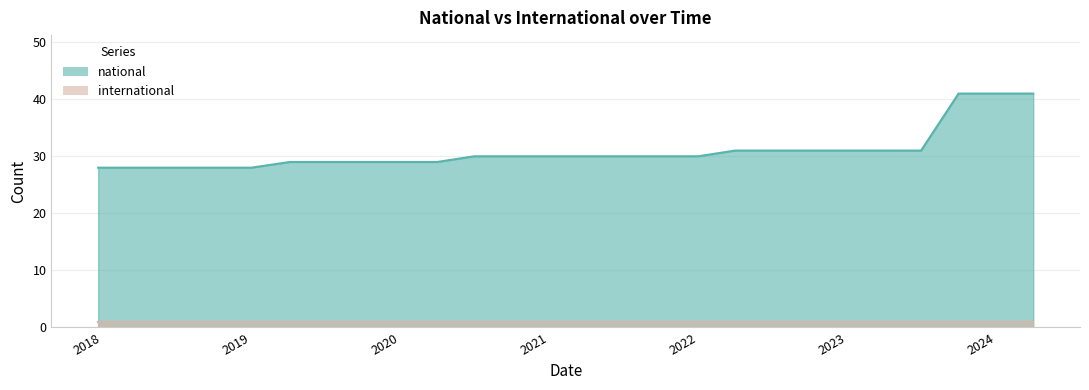

Which series has the largest range (max minus min)?

national